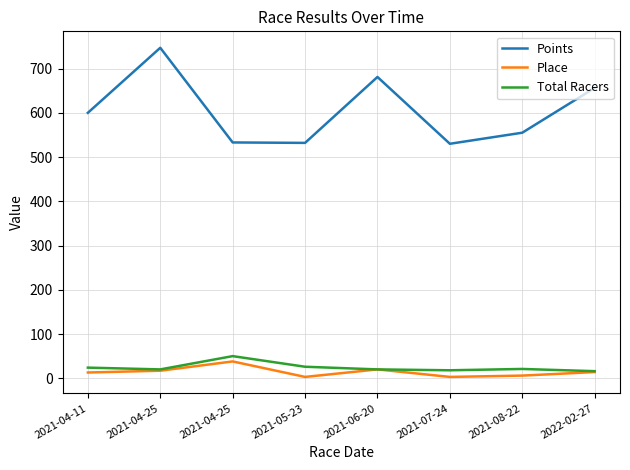

The value of Total Racers at 2021-04-25 is 50.0. True or false?

True